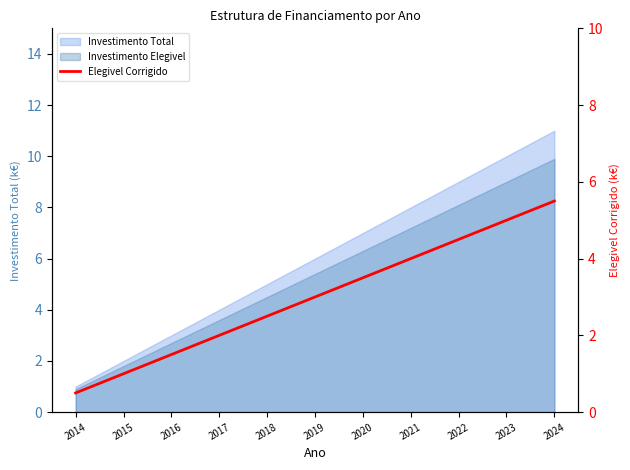

What is the difference between the values at 2015 and 2019?

2.0